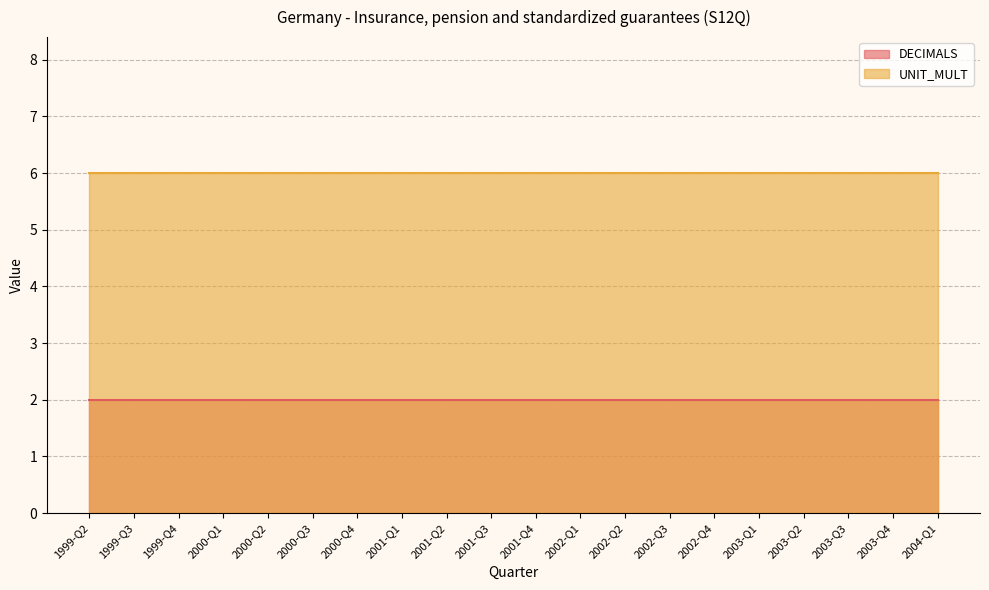

What is the total value across all series at 1999-Q2?

8